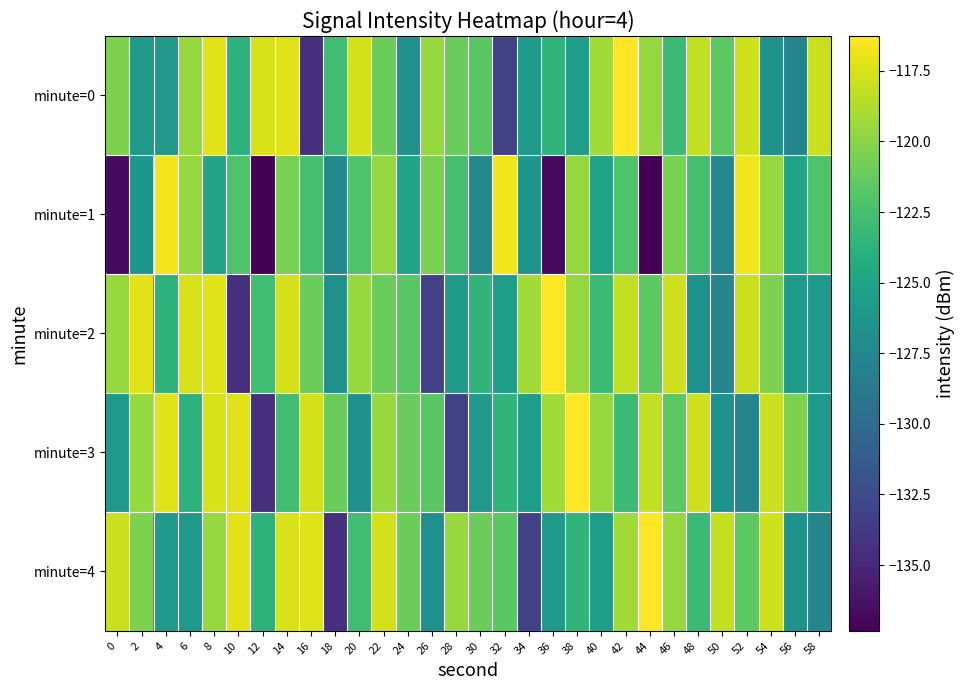

Which series changed the most between 14 and 26?

minute=2